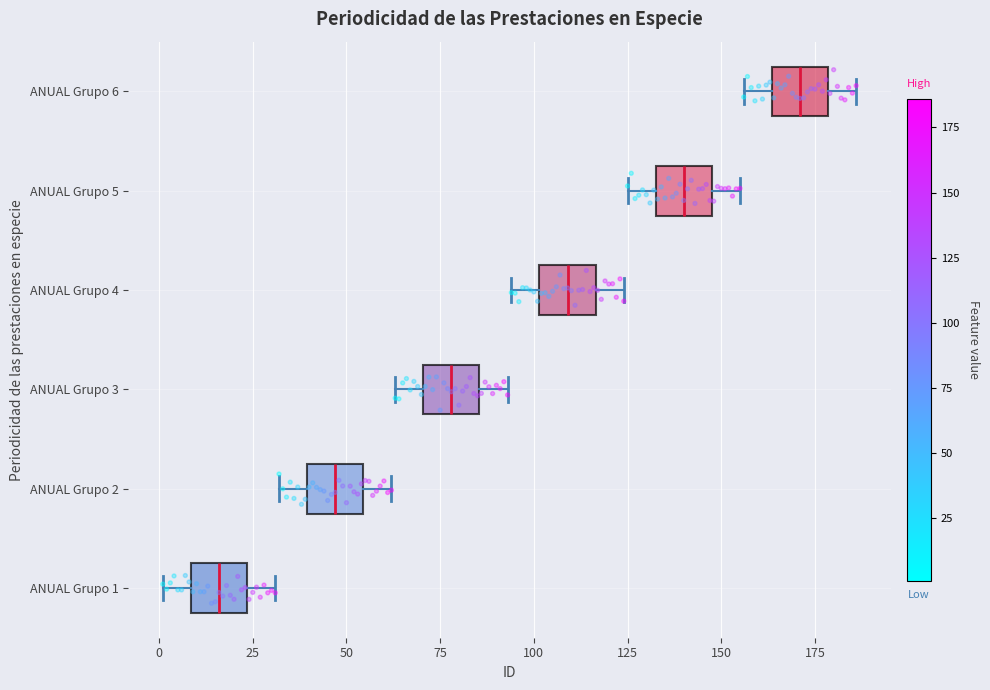

Where is the left edge of the box for ANUAL Grupo 6 on the x-axis? The values are not printed on the chart, so give them approximately, as read against the axis.

165